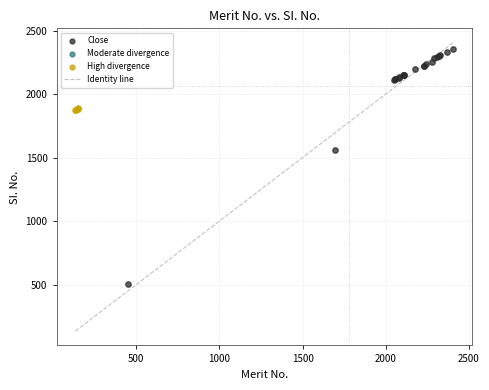

Which series contains the lowest Y value?

Close